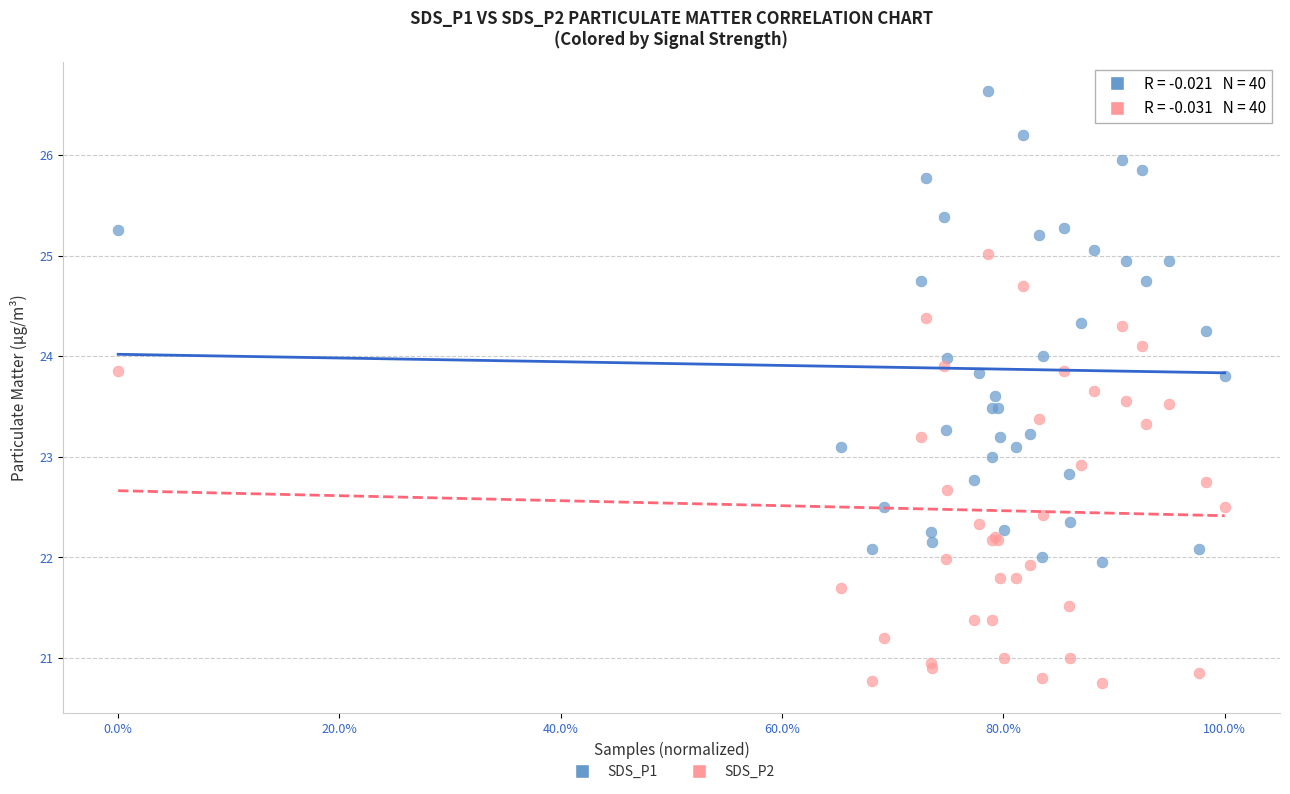

Which series reaches the minimum Y coordinate?

SDS_P2